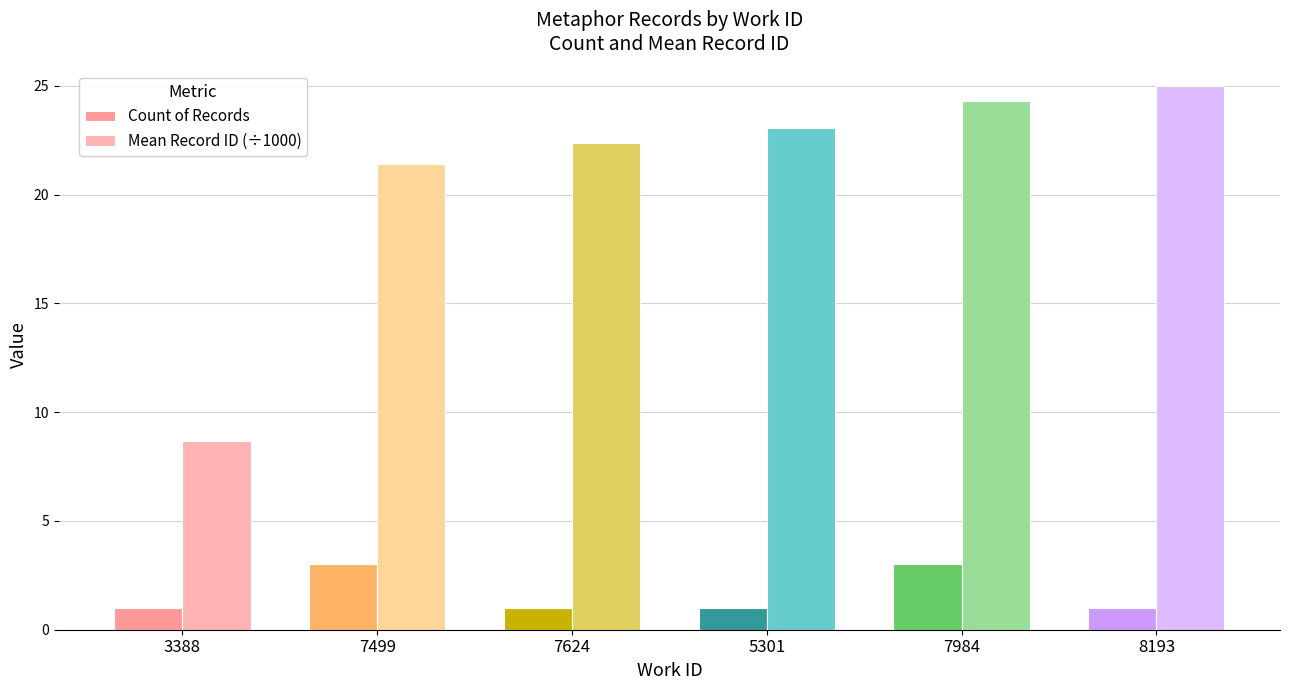

What is the label of the 2nd bar from the right?

7984